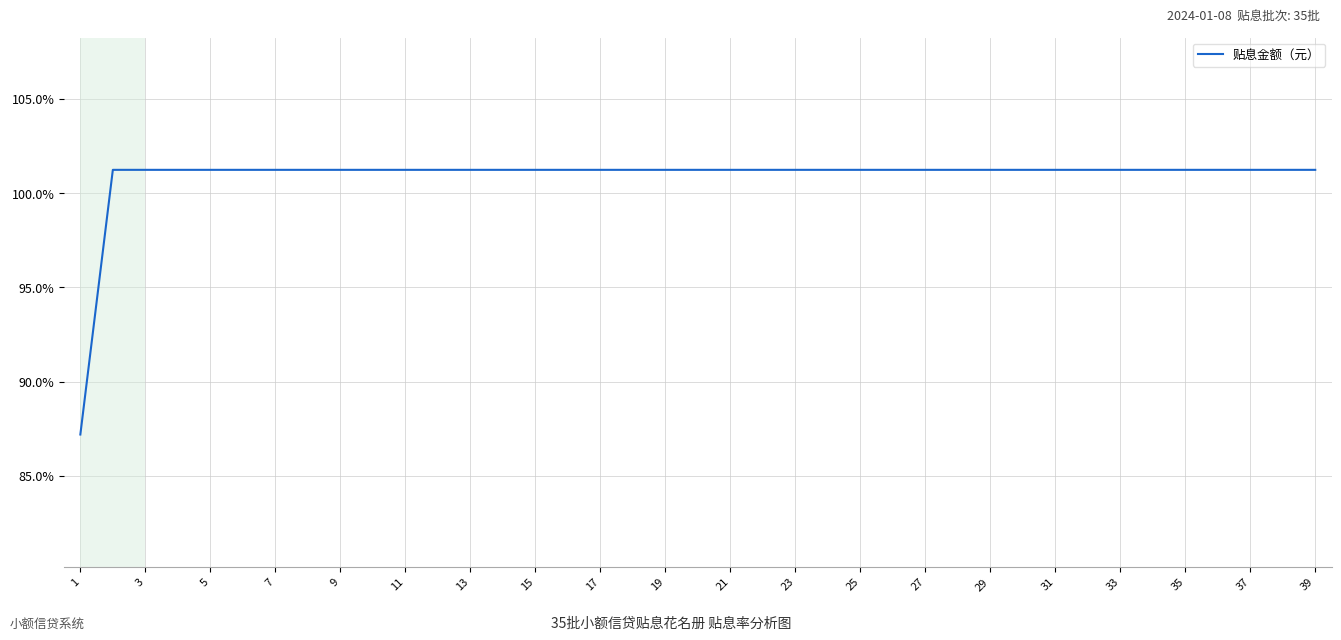

What is the smallest value displayed?

87.2